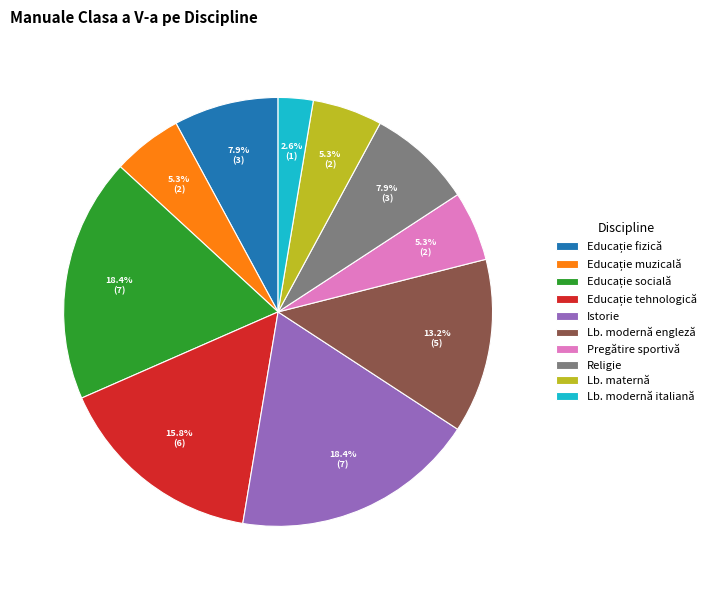

Do Pregătire sportivă and Istorie together represent more than half of the pie?

No